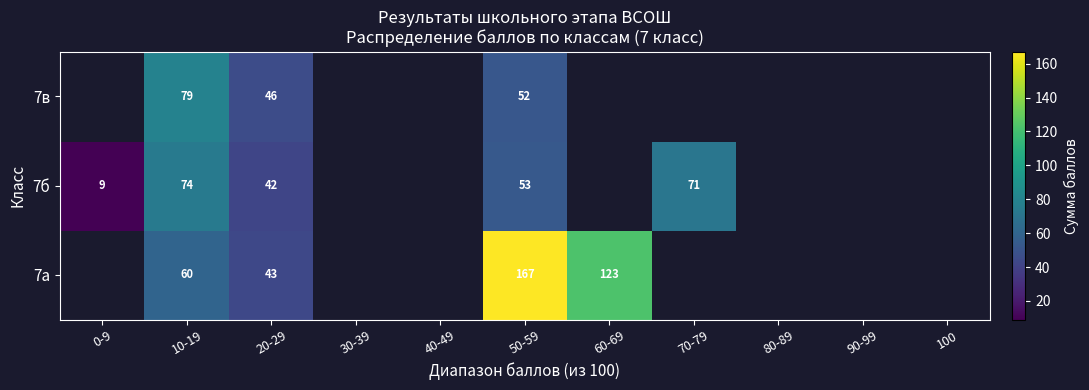

The value of 7б at 20-29 is 12. True or false?

False